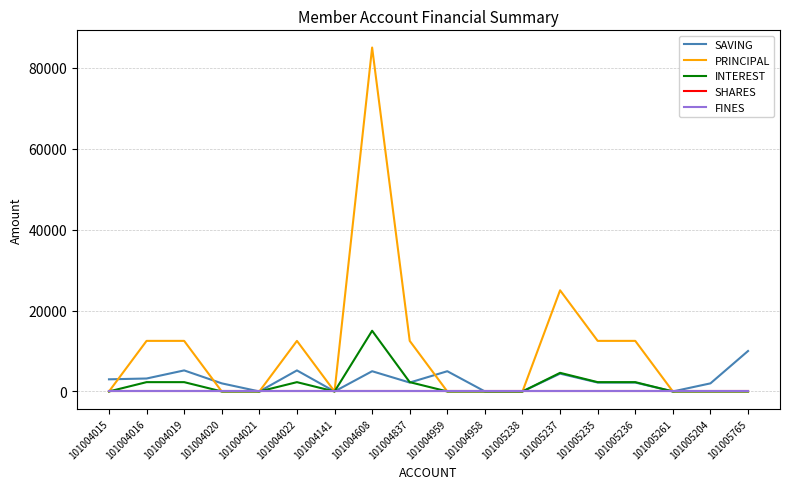

What position from the right is 101005235?

5